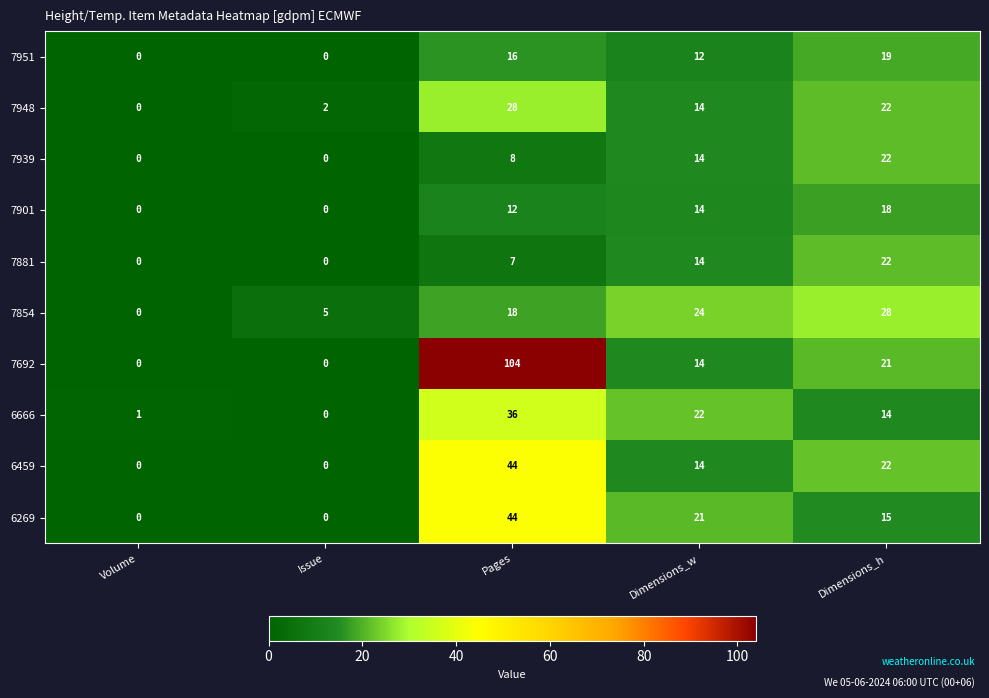

What is the difference between the maximum and minimum values in the 7948 series?

28